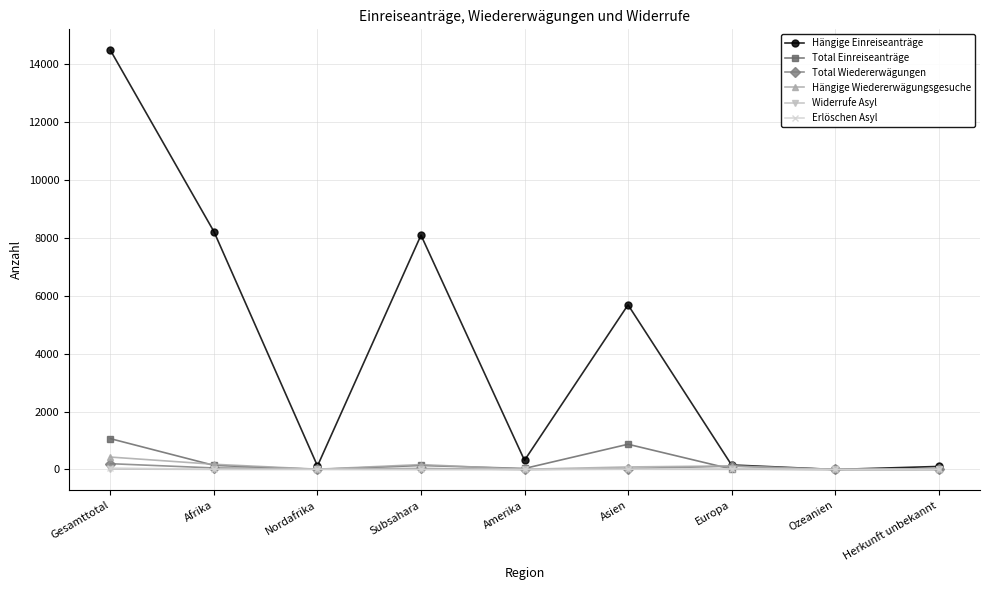

Which series has the widest spread of values?

Hängige Einreiseanträge